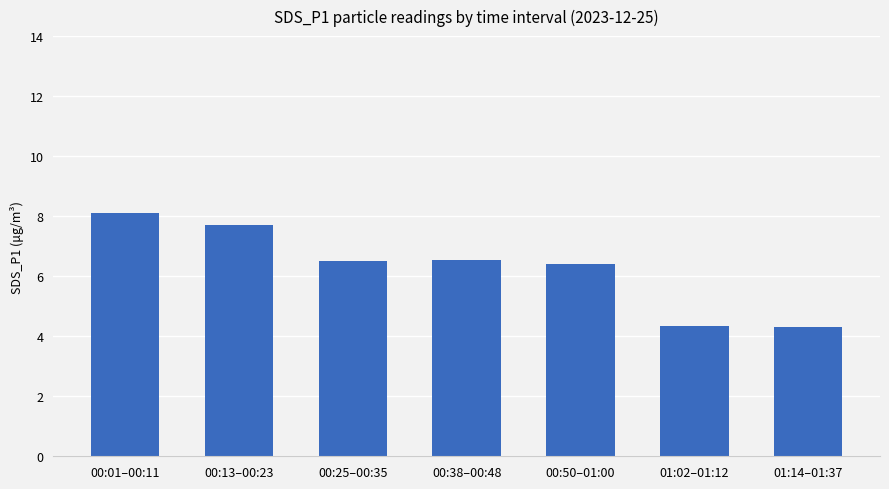

Are the bars grouped side by side (vs. stacked)?

No